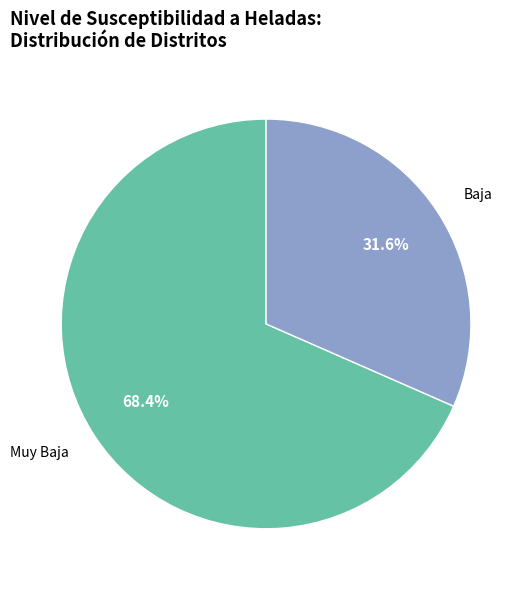

Does any single category account for the majority?

Yes